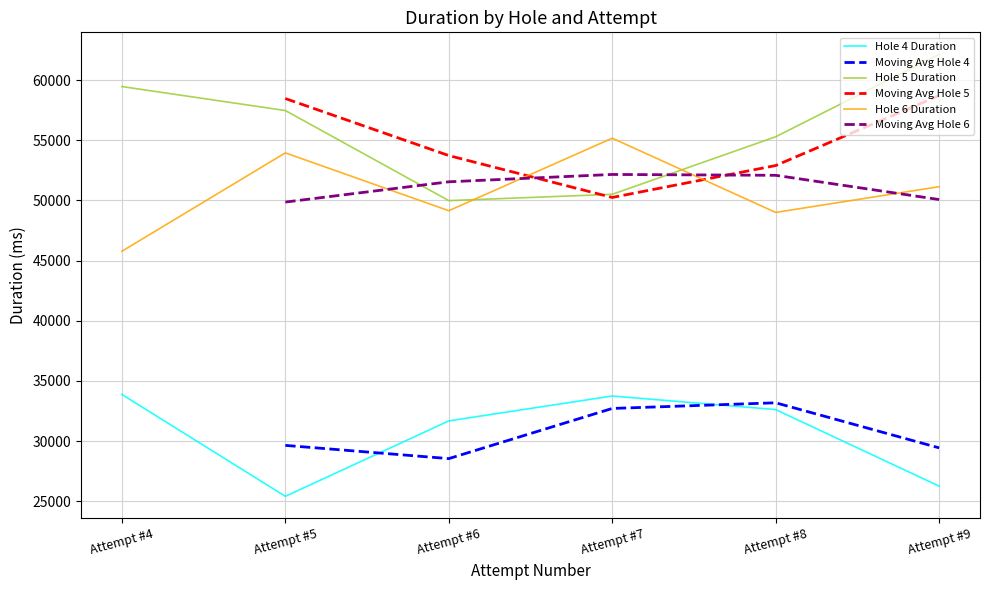

What is the maximum value for Hole 4?

33869